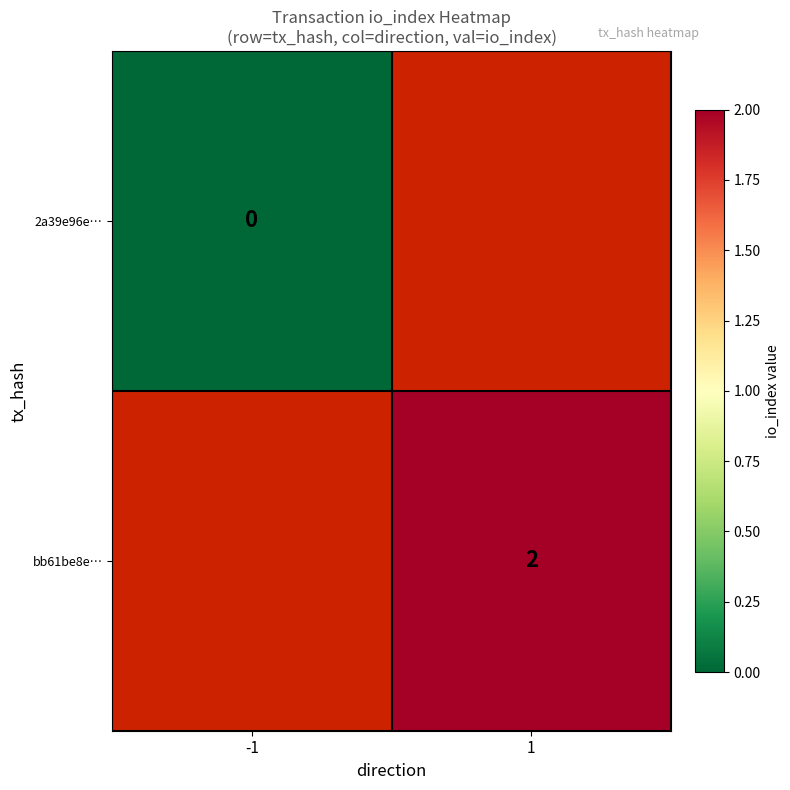

Is it true that bb61be8e… equals 2 at 1?

True